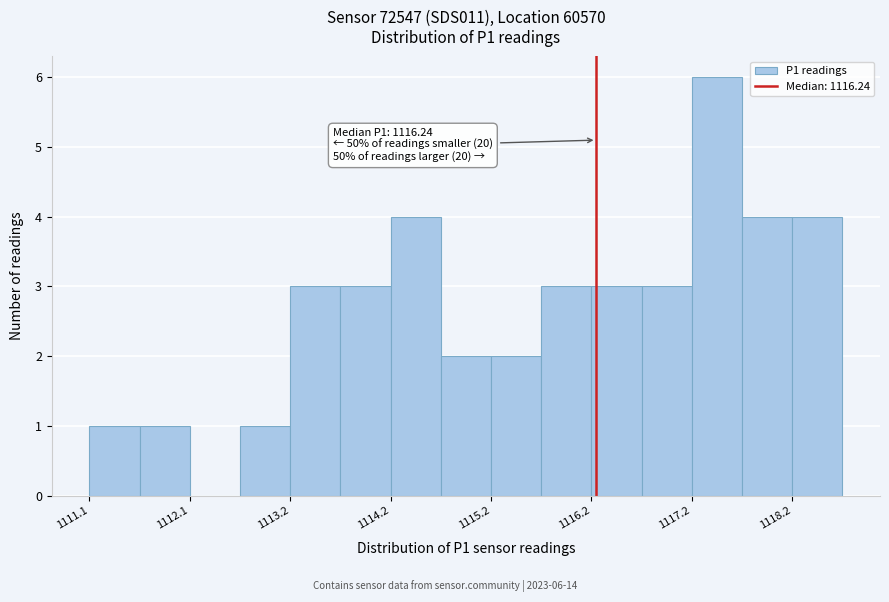

Around what value on the x-axis is the tallest bar? Give the approximate position of its centre, as read against the axis.

1117.4